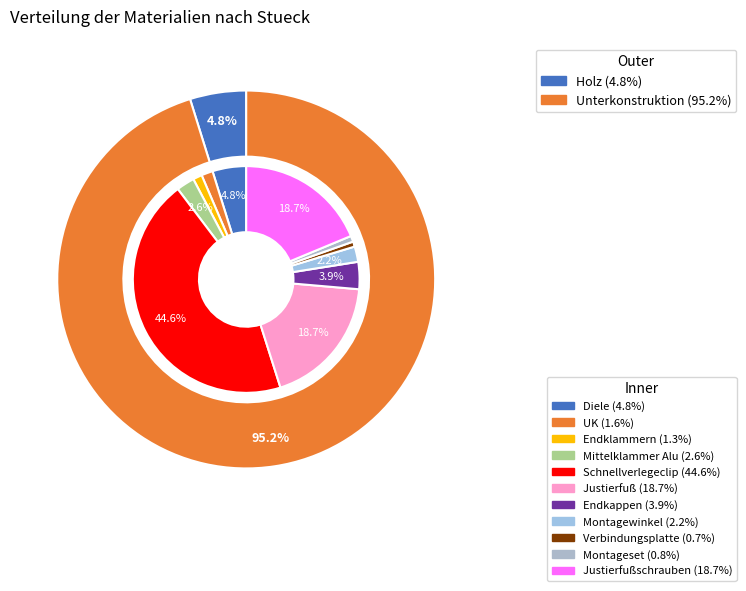

How many segments does this pie chart have?

11